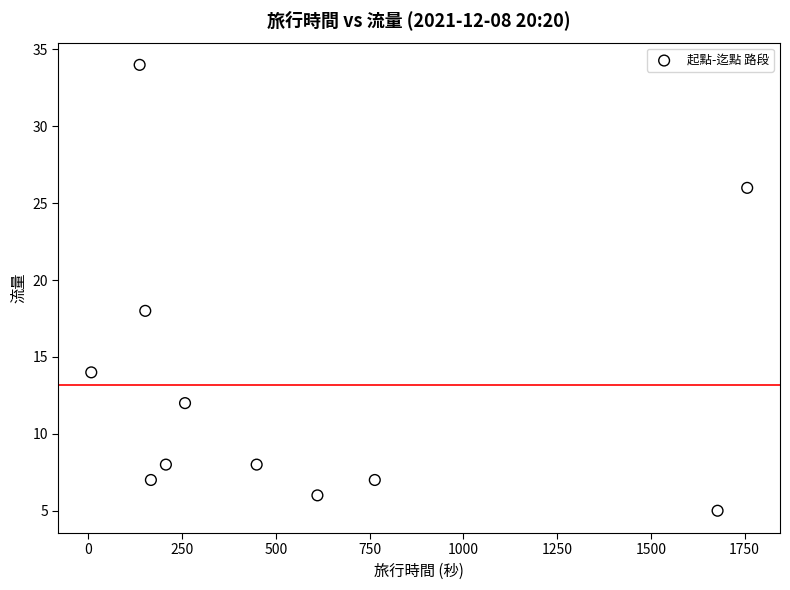

What Y value in the scatter plot is closest to 19?

18